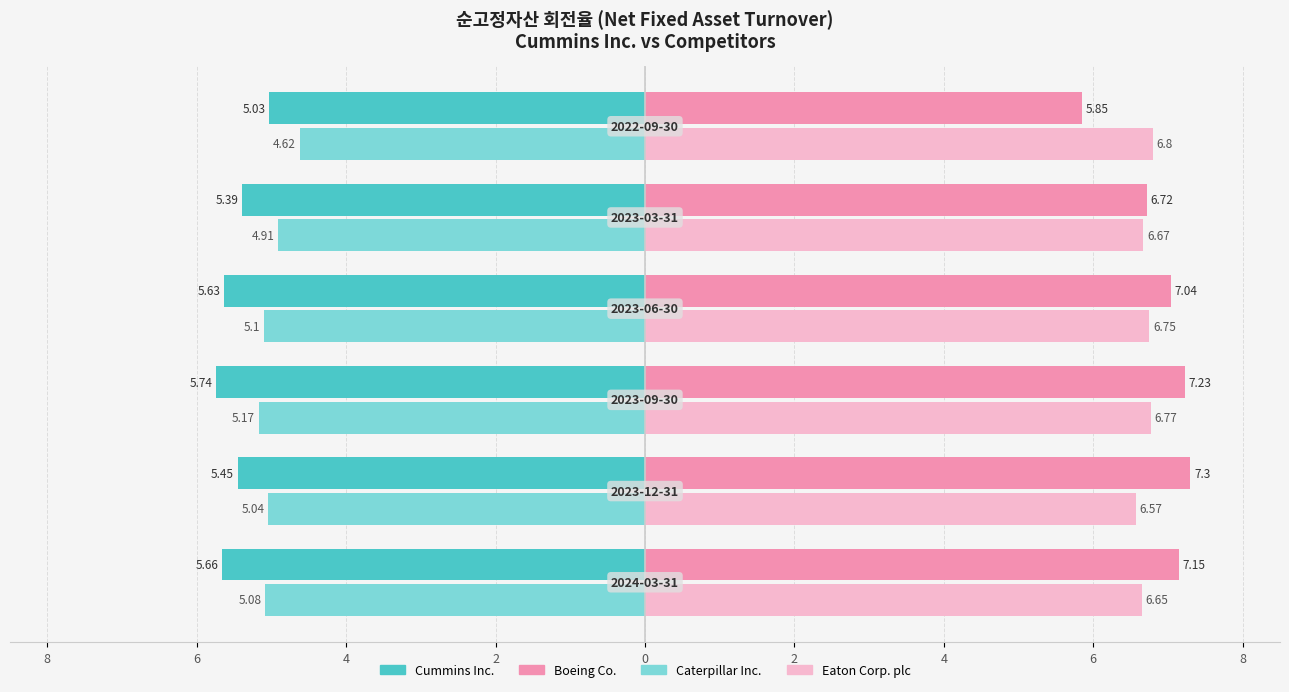

What are all the series names shown in the legend?

Cummins Inc., Boeing Co., Caterpillar Inc., Eaton Corp. plc